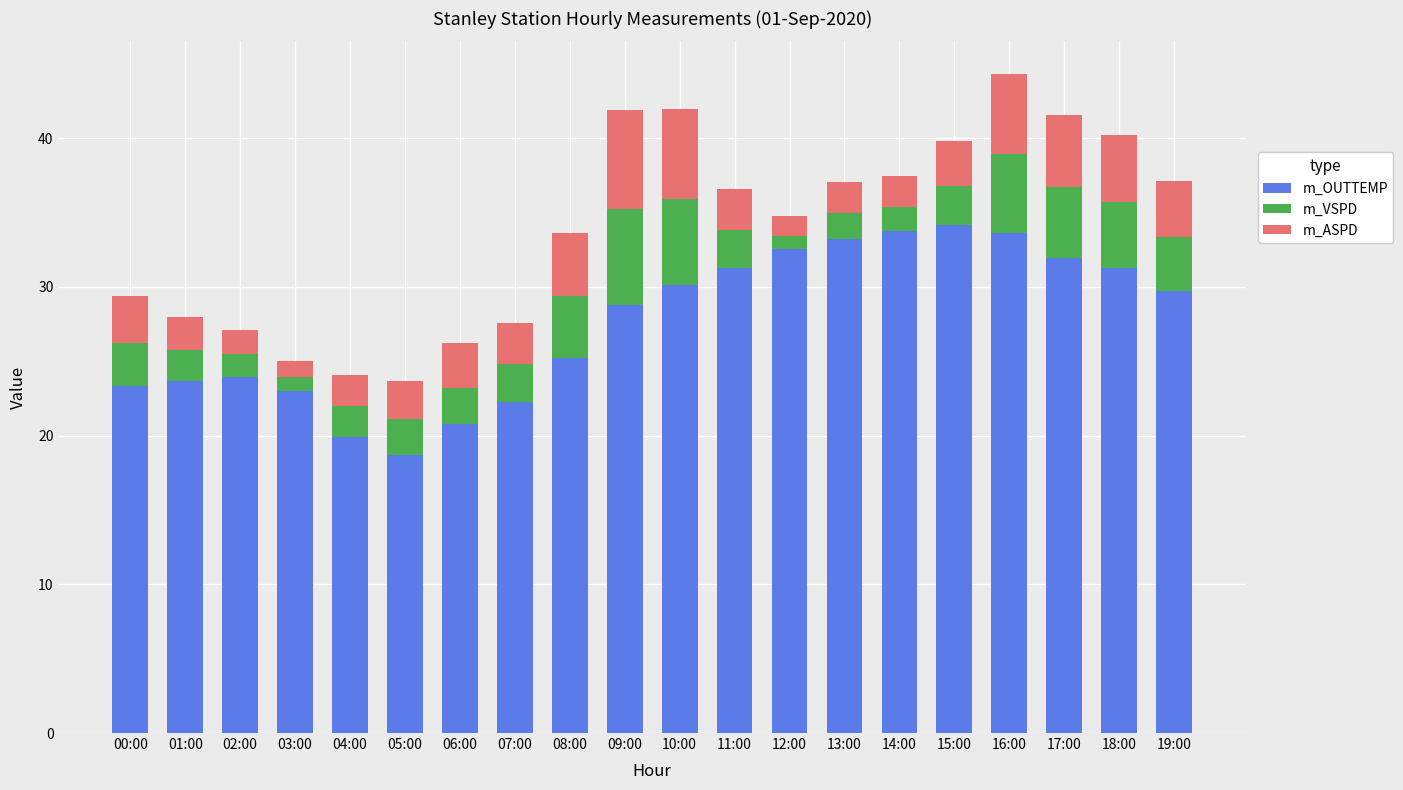

Is it true that m_OUTTEMP equals 37.5 at 01:00?

False